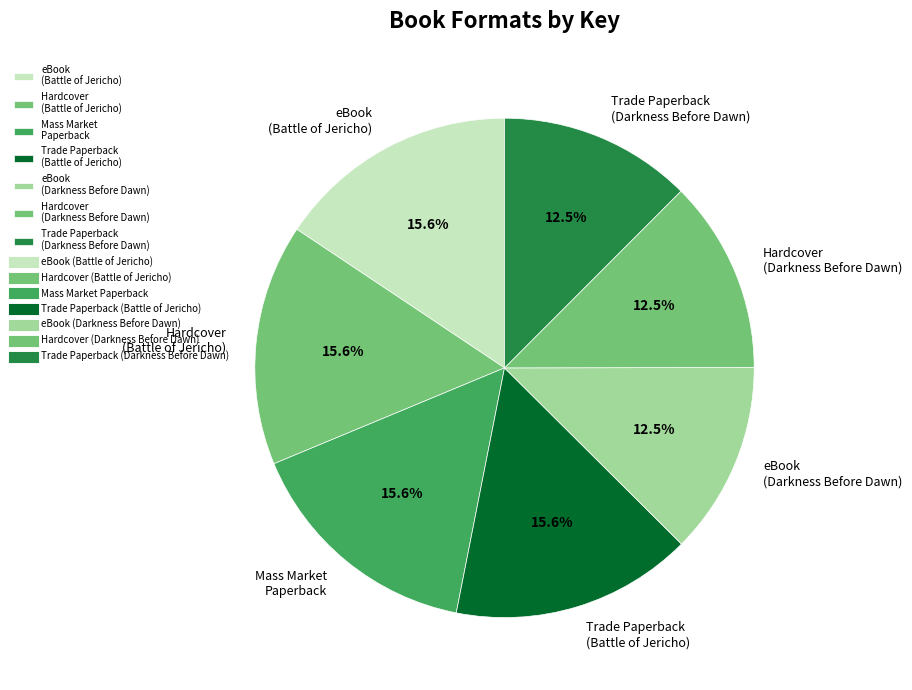

Is Trade Paperback (Battle of Jericho) the majority of the pie?

No